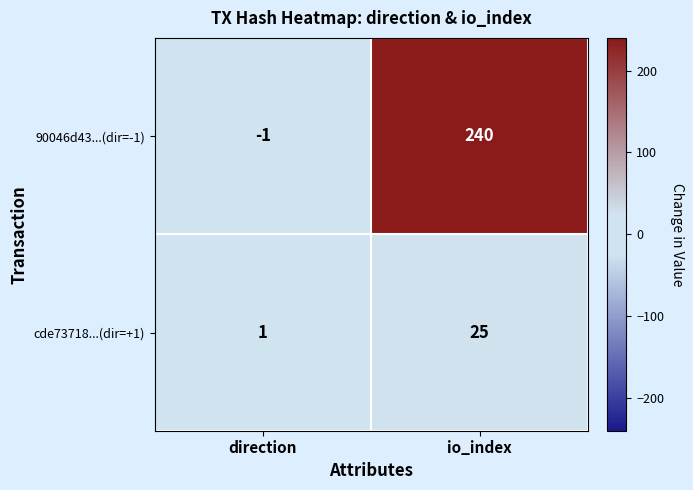

Rank the series at io_index from lowest to highest value.

cde73718...(dir=+1), 90046d43...(dir=-1)